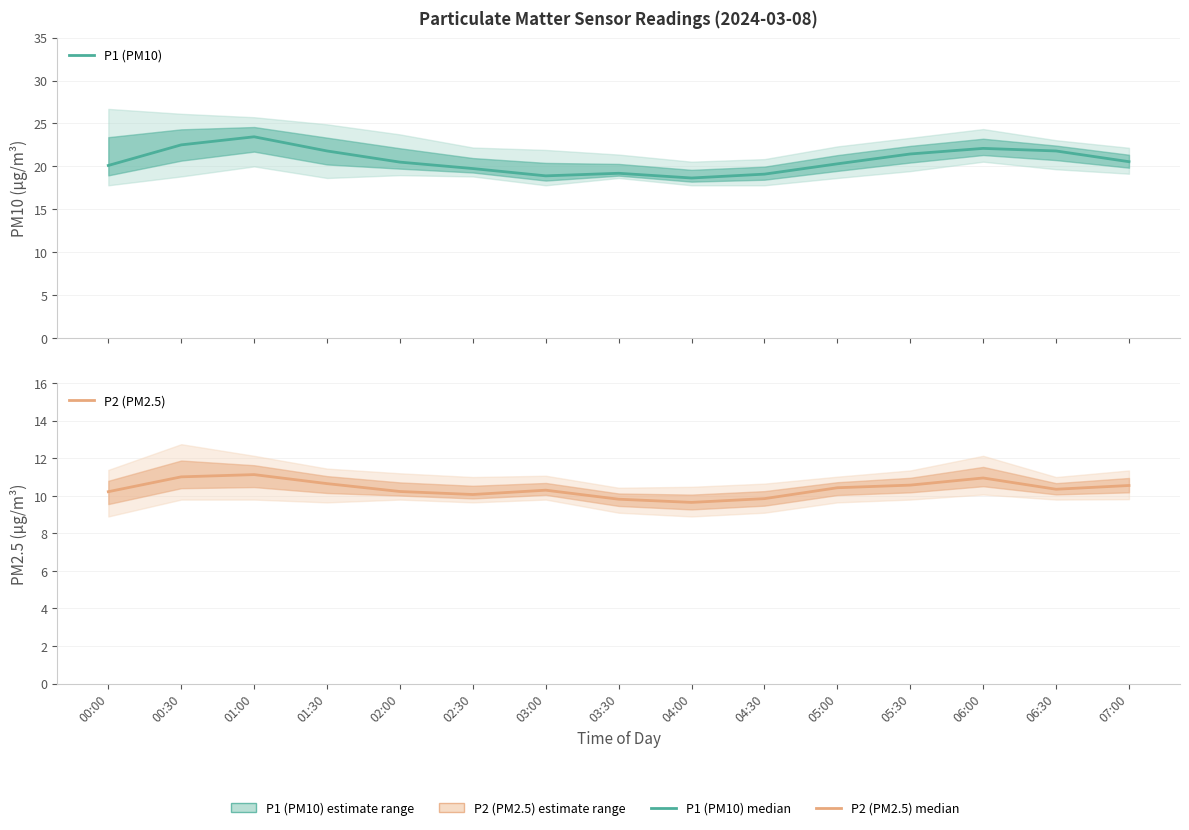

Is the value of P1 (PM10) at 03:30 greater than the value of P2 (PM2.5) at 02:30?

Yes